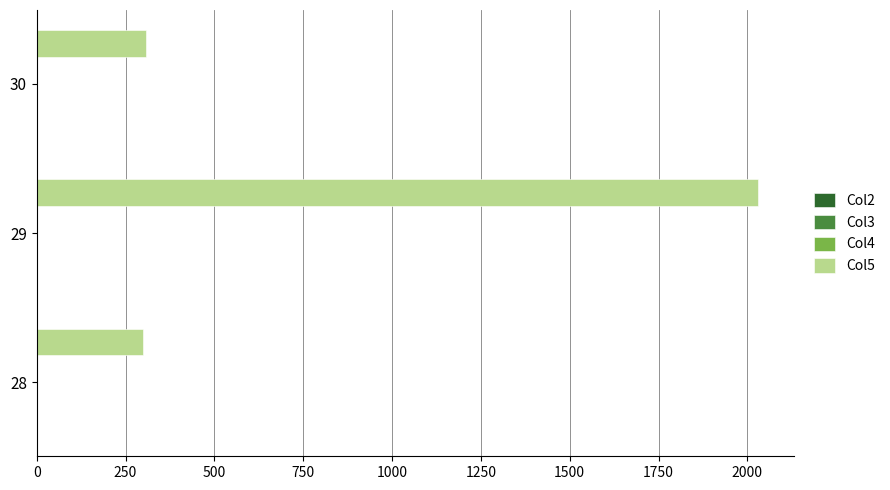

What is the maximum value shown in the chart?

2030